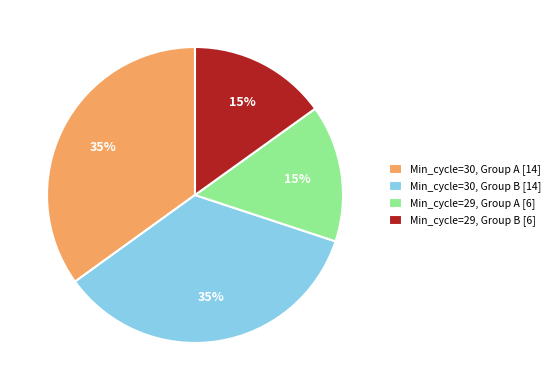

How many segments does this pie chart have?

4